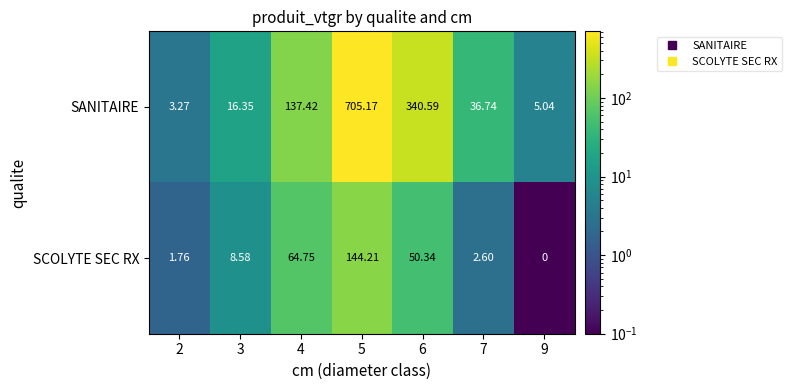

Is the value of SANITAIRE at 2 greater than the value of SCOLYTE SEC RX at 5?

No